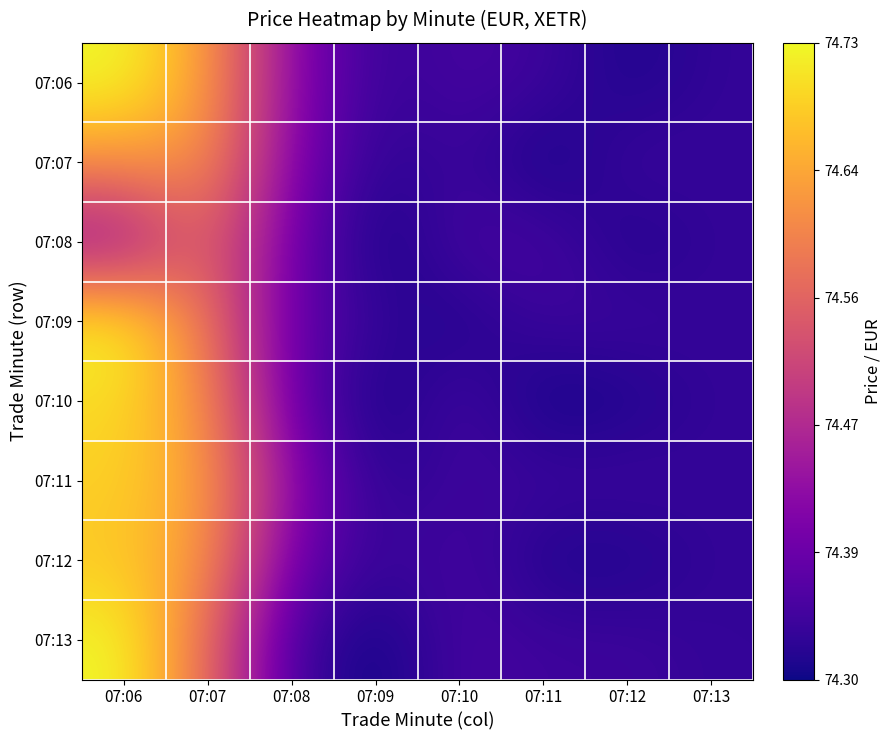

Reading left to right, what are all the values shown in this chart?

07:06: 07:06=0.4	07:07=0.3	07:08=0.1	07:09=0.0	07:10=0.0	07:11=0.0	07:12=0.0	07:13=0.0
07:07: 07:06=0.3	07:07=0.3	07:08=0.1	07:09=0.0	07:10=0.0	07:11=0.0	07:12=0.0	07:13=0.0
07:08: 07:06=0.1	07:07=0.3	07:08=0.1	07:09=0.0	07:10=0.0	07:11=0.0	07:12=0.0	07:13=0.0
07:09: 07:06=0.4	07:07=0.3	07:08=0.1	07:09=0.0	07:10=0.0	07:11=0.0	07:12=0.0	07:13=0.0
07:10: 07:06=0.4	07:07=0.3	07:08=0.1	07:09=0.0	07:10=0.0	07:11=0.0	07:12=0.0	07:13=0.0
07:11: 07:06=0.4	07:07=0.3	07:08=0.1	07:09=0.0	07:10=0.0	07:11=0.0	07:12=0.0	07:13=0.0
07:12: 07:06=0.4	07:07=0.3	07:08=0.1	07:09=0.0	07:10=0.0	07:11=0.0	07:12=0.0	07:13=0.0
07:13: 07:06=0.4	07:07=0.3	07:08=0.0	07:09=0.0	07:10=0.0	07:11=0.0	07:12=0.0	07:13=0.0